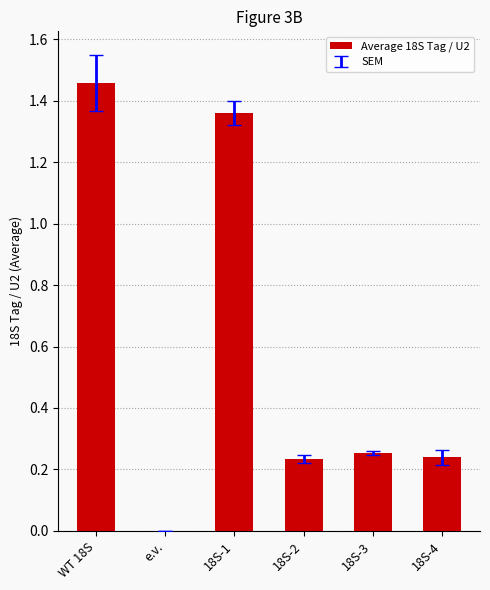

True or false: the data shows 1.0 at WT 18S.

False